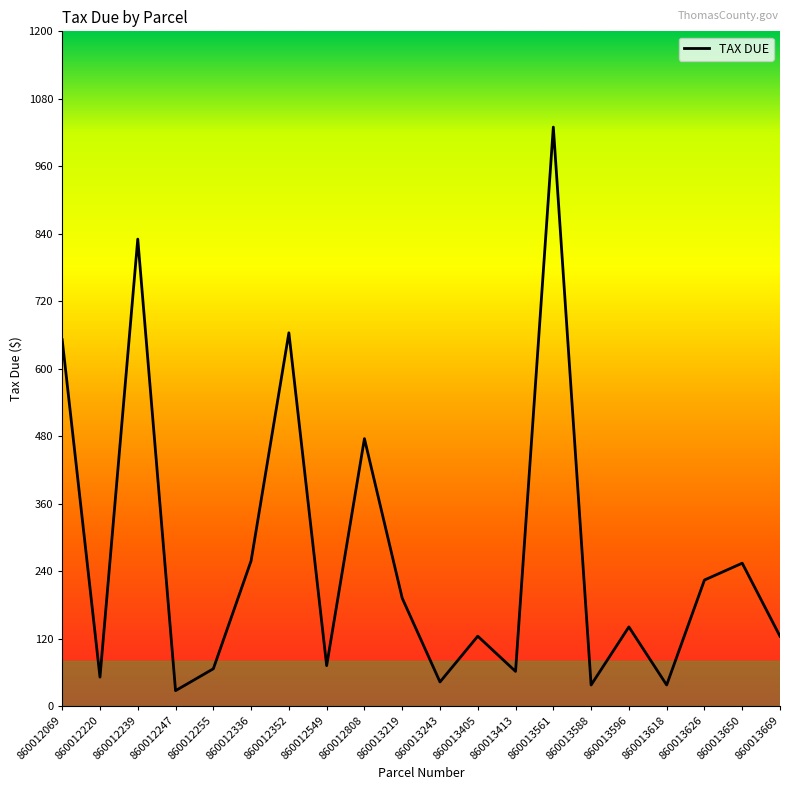

At which label is the value closest to 528?

860012808